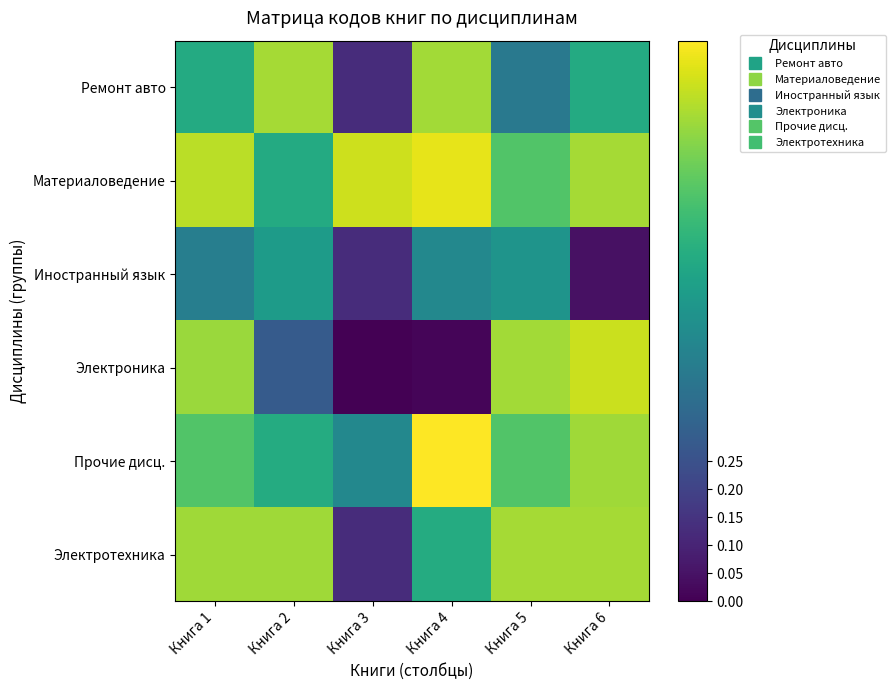

Which series has the largest total across all categories?

Материаловедение